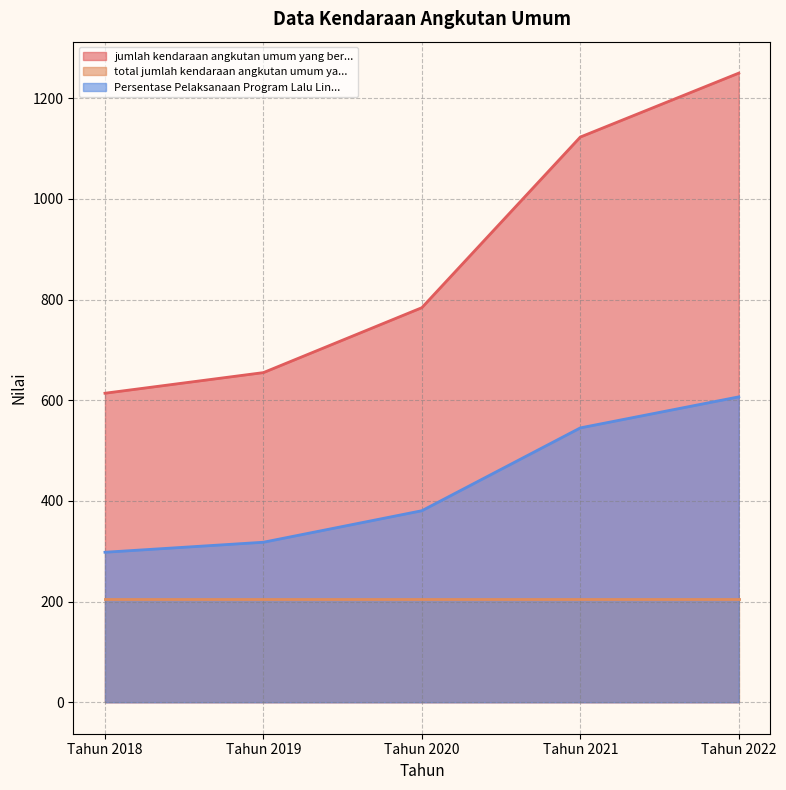

True or false: Persentase Pelaksanaan Program Lalu Lin... and jumlah kendaraan angkutan umum yang ber... cross at least once.

False